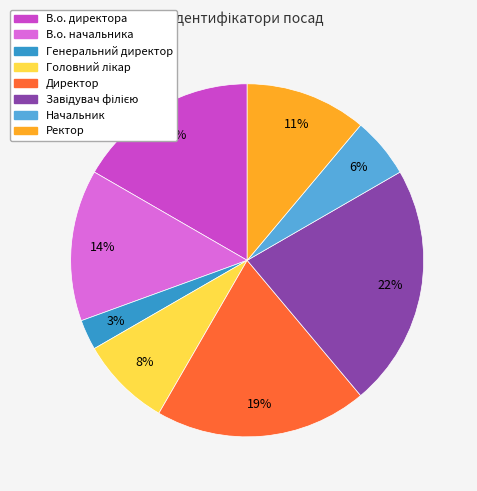

Combined, do Директор and Ректор account for over 50%?

No